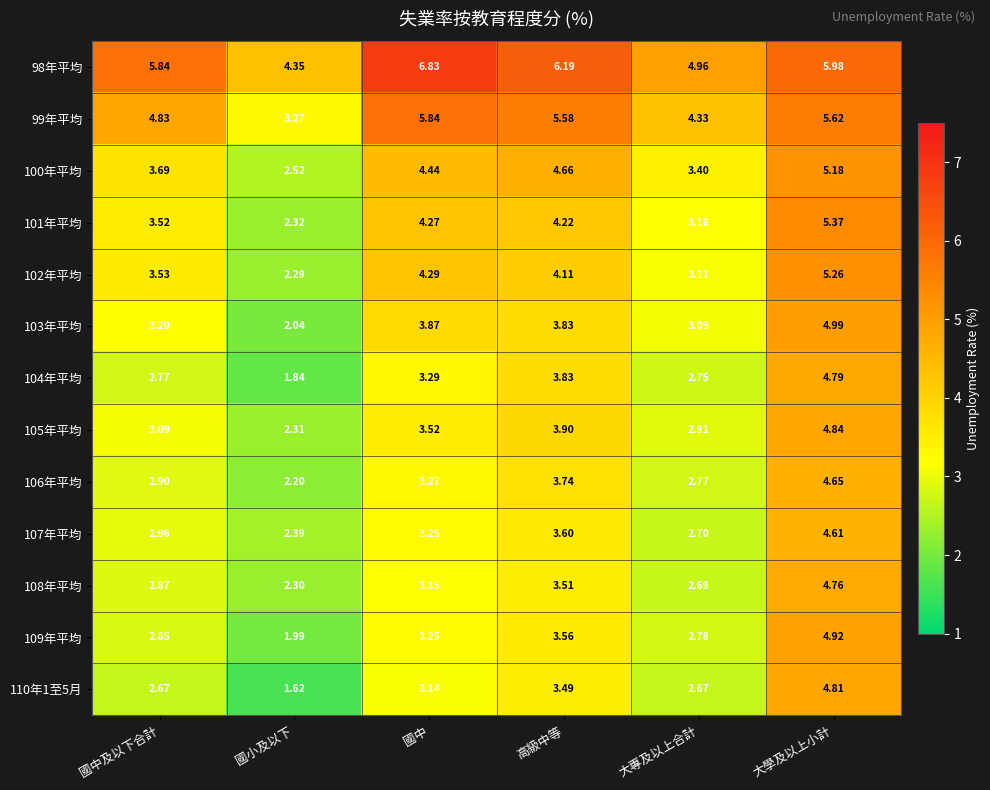

Count the number of categories in the chart.

6